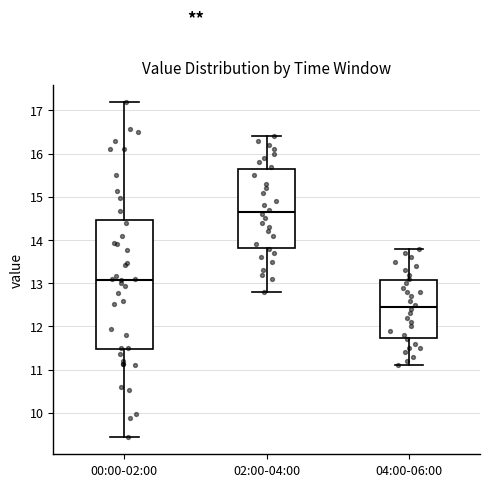

Which box has the highest median line?

02:00-04:00